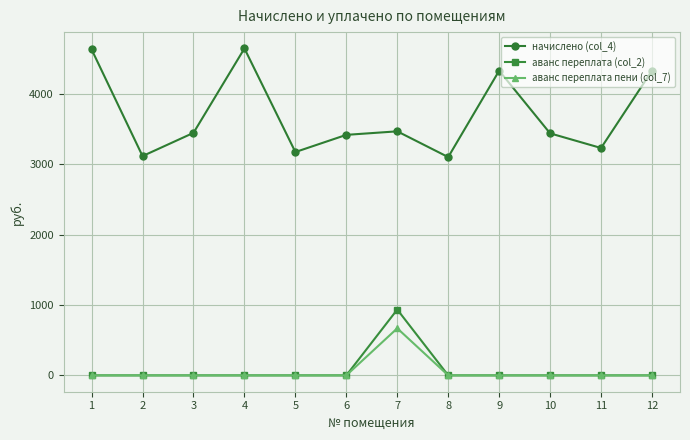

Is the value of начислено (col_4) at 4 greater than the value of аванс переплата пени (col_7) at 2?

Yes